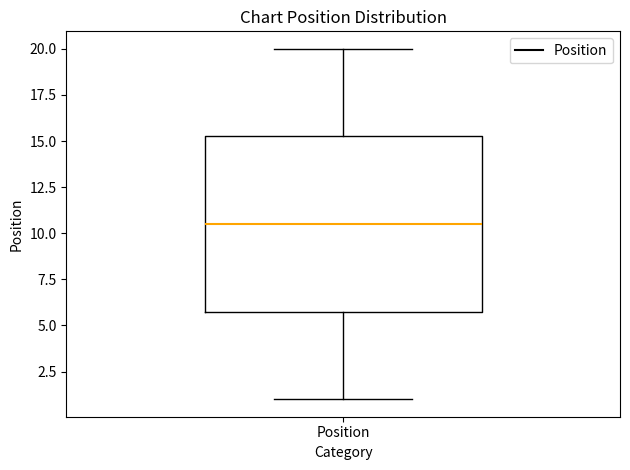

Read this box plot against the y-axis: the position of the median line, the range covered by the box, and the ends of both whiskers. The values are not printed on the chart, so give them approximately, as read against the axis.

median 10.5, box 6.0 to 15.5, whiskers 1.0 to 20.0